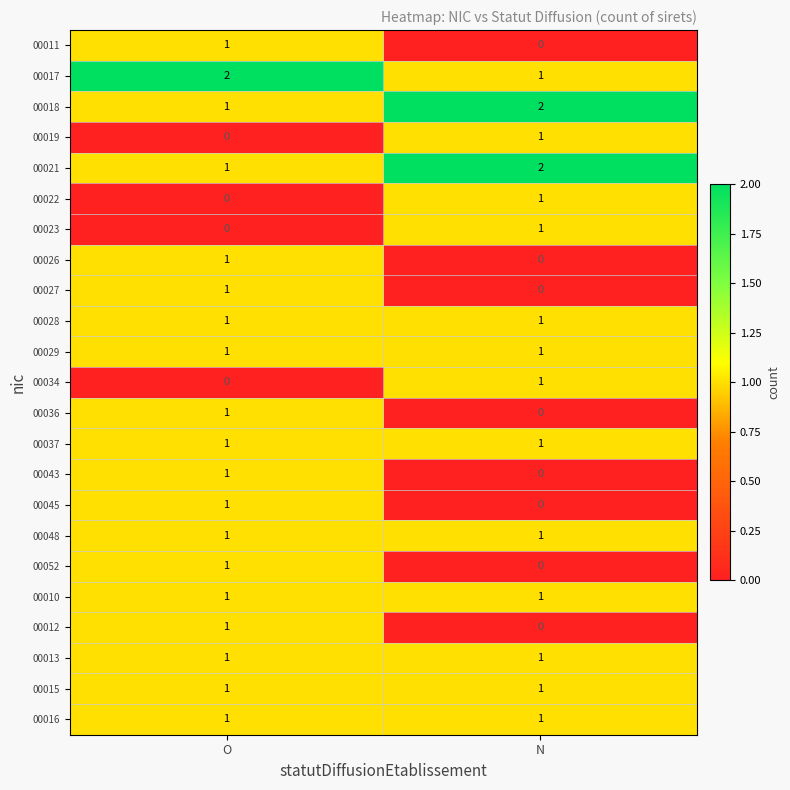

The value of 00019 at N is 1. True or false?

True